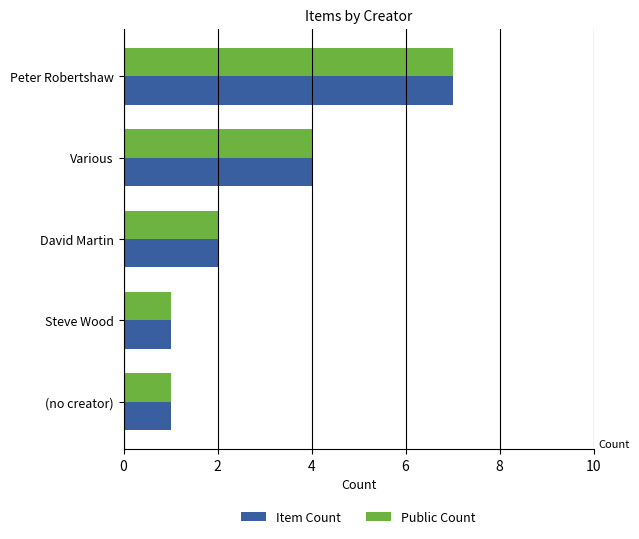

What is the difference between the maximum and minimum values in the Item Count series?

6